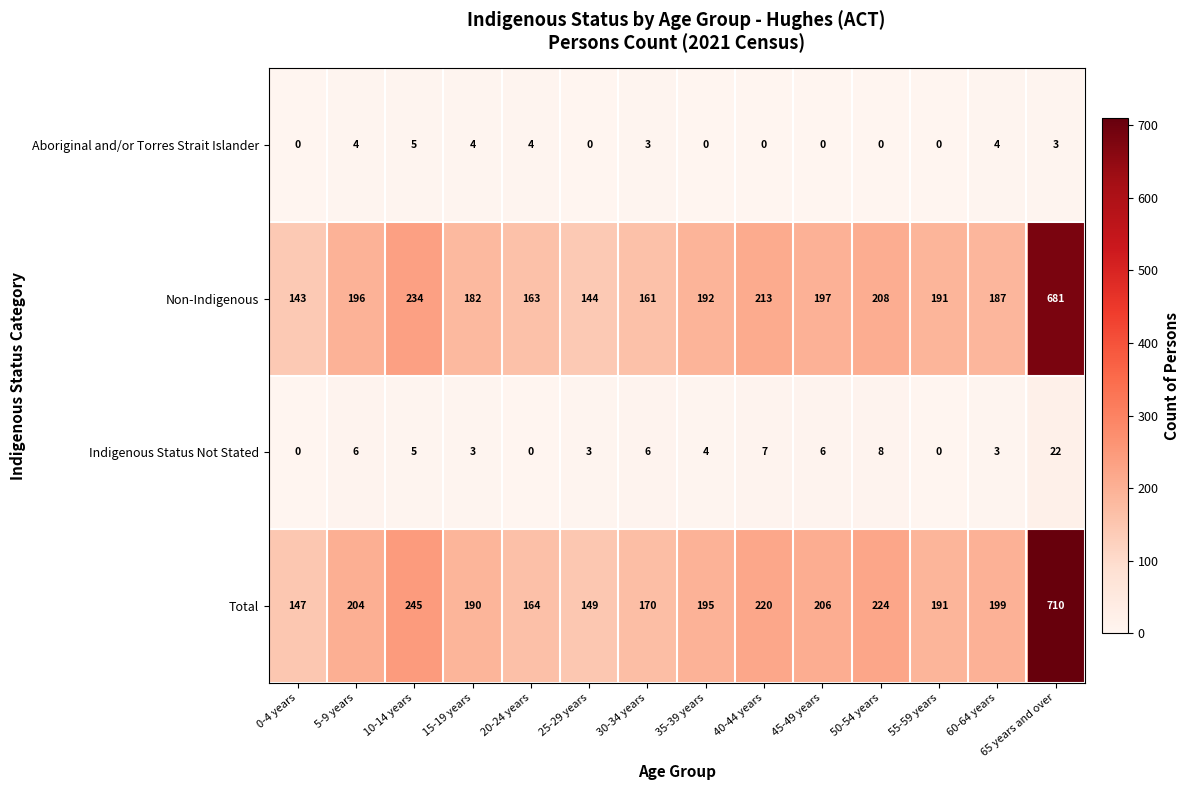

Is it true that Non-Indigenous equals 208 at 50-54 years?

True